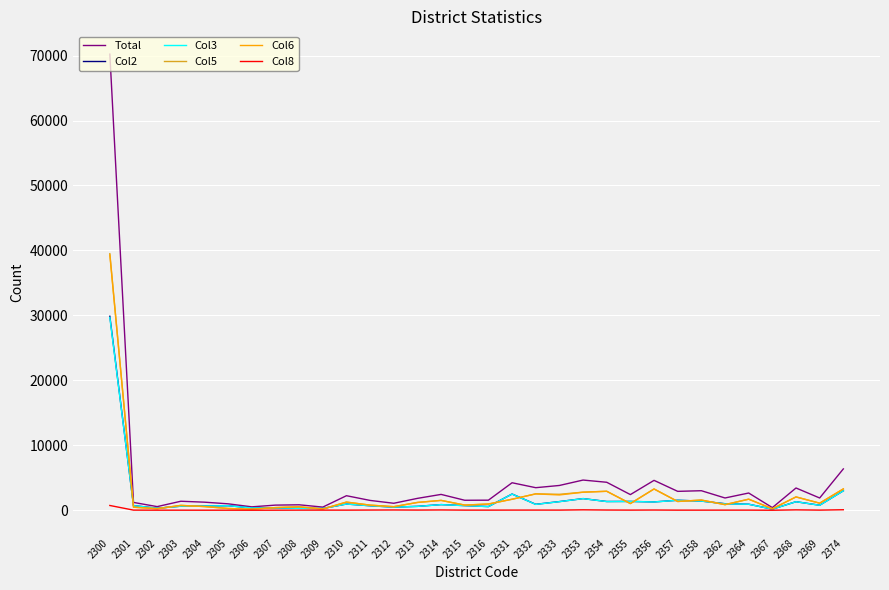

What is the difference between the Col6 values at 2332 and 2307?

2110